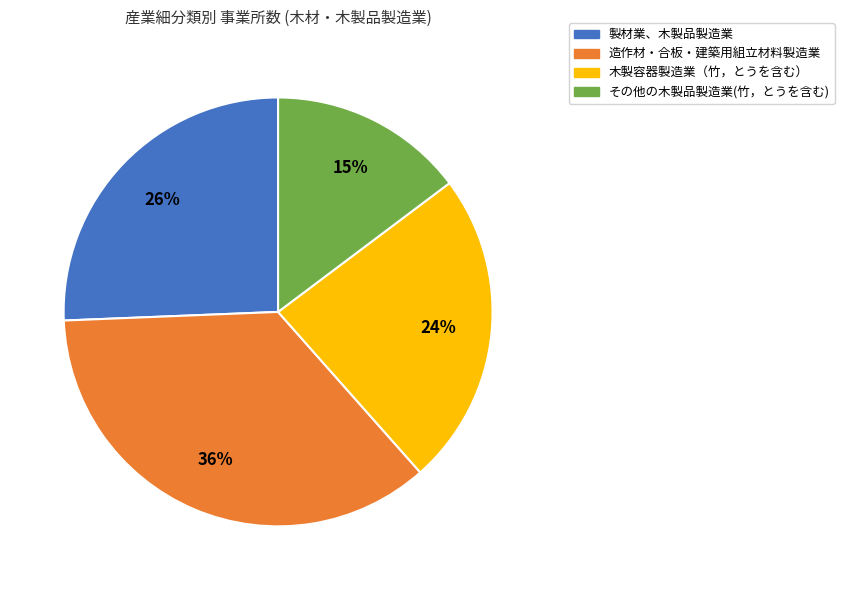

Which has a higher value, その他の木製品製造業(竹，とうを含む) or 造作材・合板・建築用組立材料製造業?

造作材・合板・建築用組立材料製造業